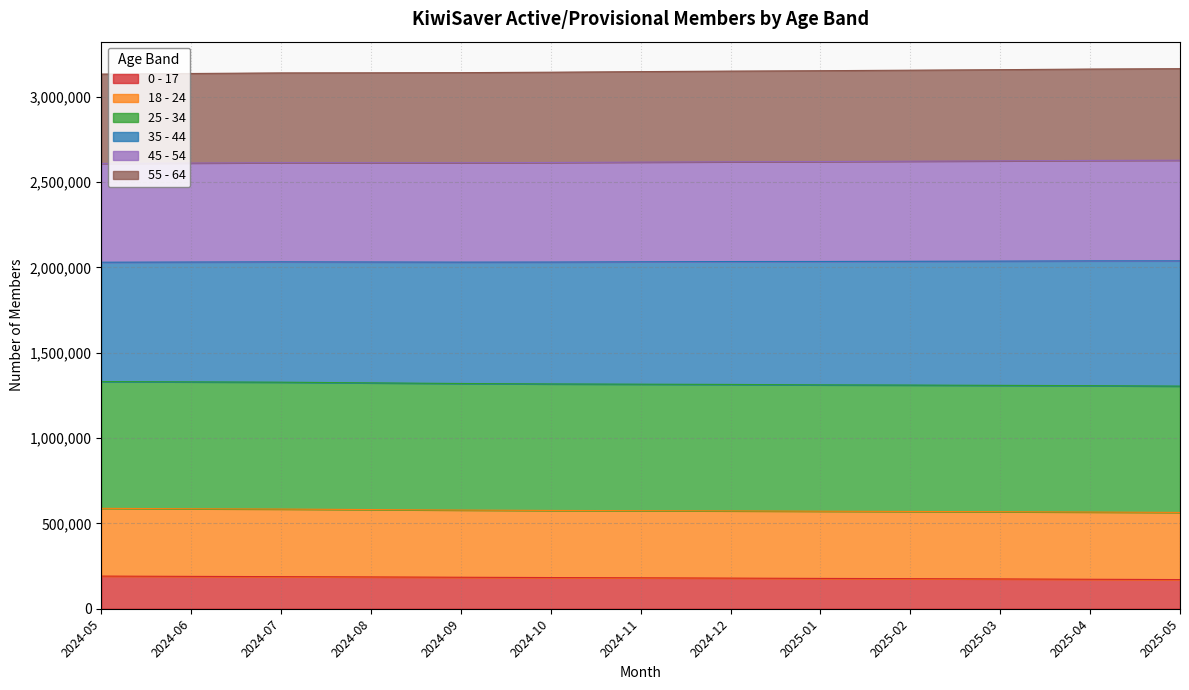

What is the spread (max minus min) of values at 2024-08?

2954657